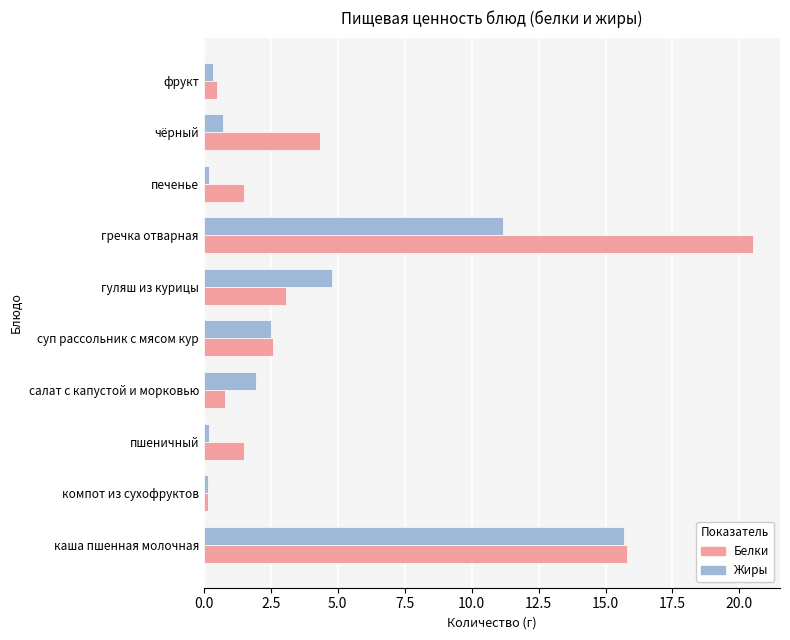

What is the sum of all Жиры values?

37.7